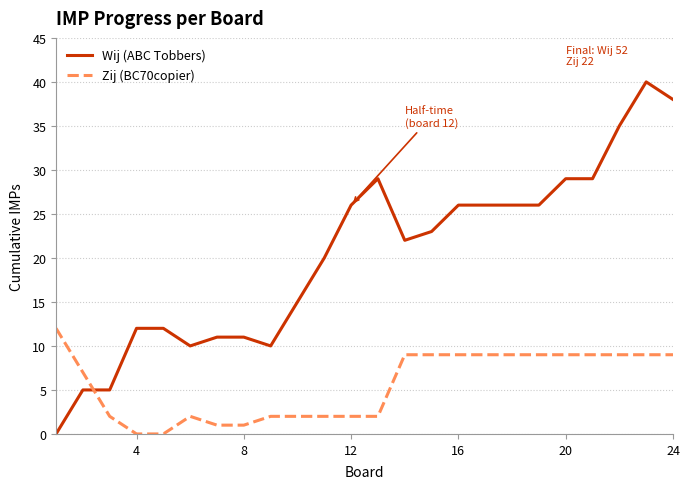

What is the difference between the maximum and minimum values in the Zij (BC70copier) series?

12